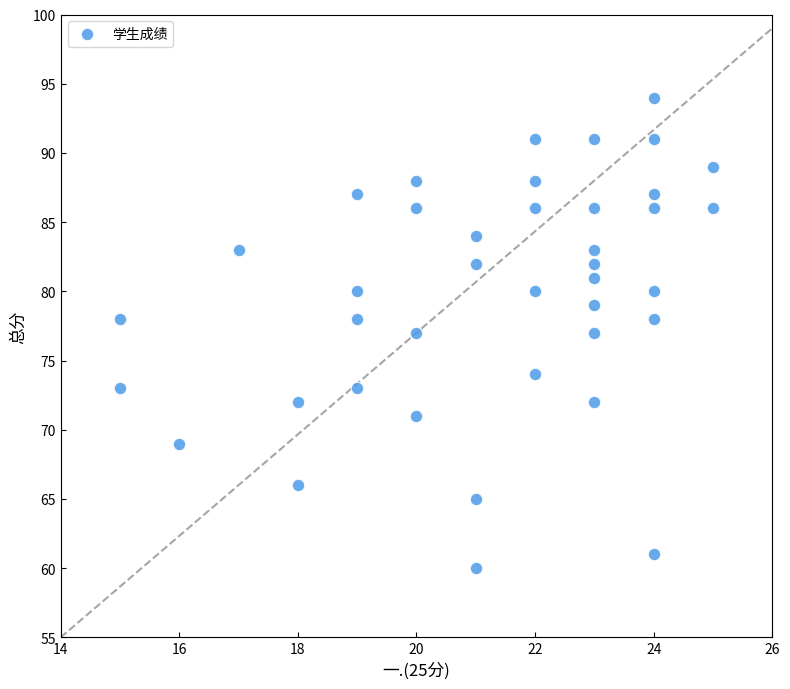

What is the range of Y values (max minus min)?

34